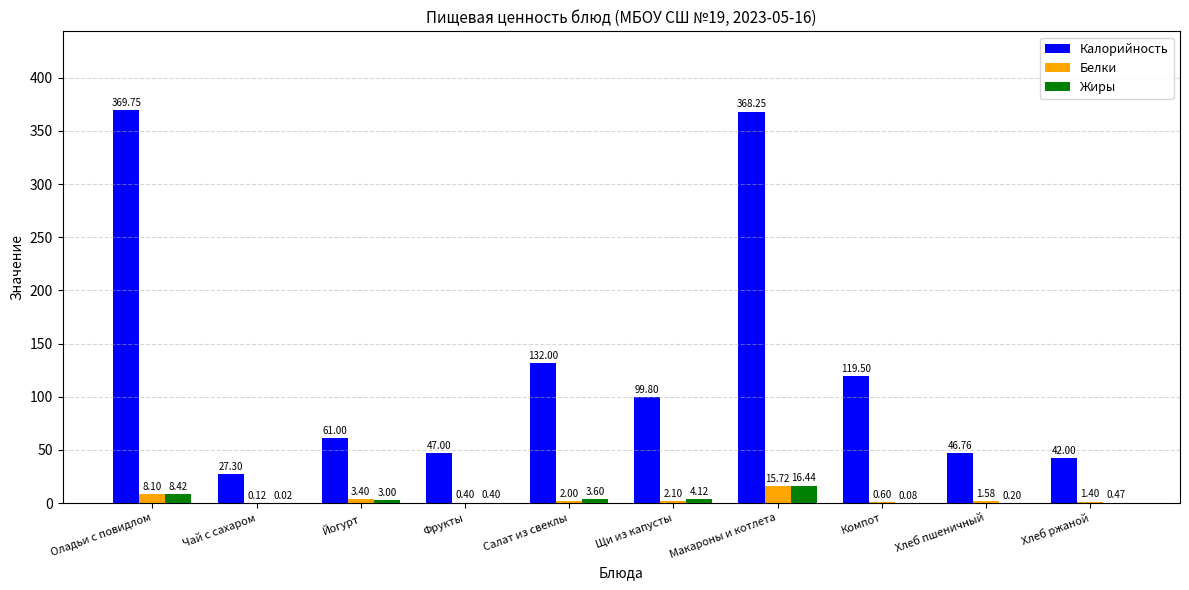

What is the sum of all Белки values?

35.4